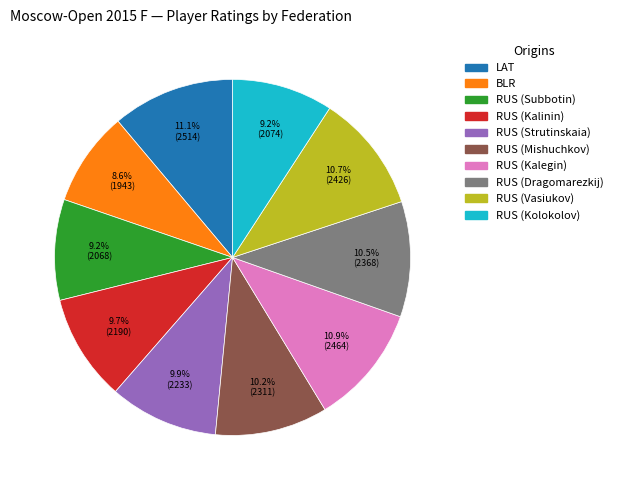

Between RUS (Vasiukov) and RUS (Kalinin), which is larger?

RUS (Vasiukov)